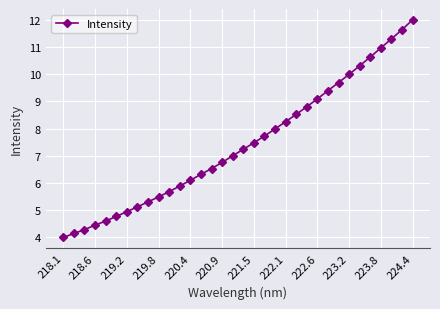

True or false: there are more than 2 points higher than both neighbors.

False